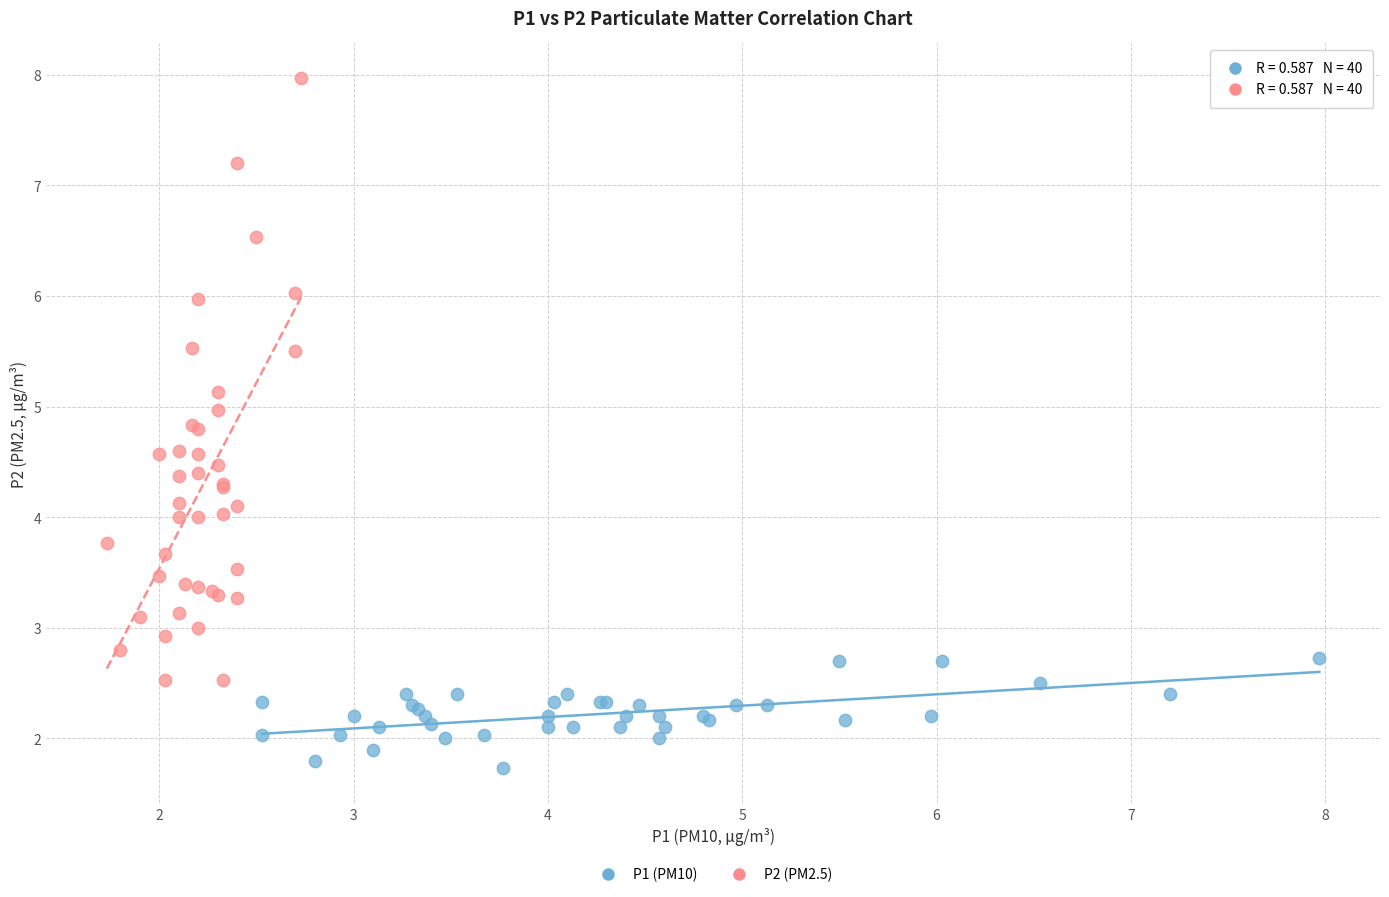

Which series contains the highest Y value?

P2 (PM2.5)